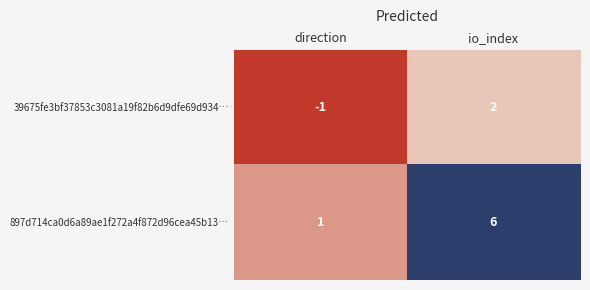

True or false: 897d714ca0d6a89ae1f272a4f872d96cea45b13… has a value of 2 at io_index.

False